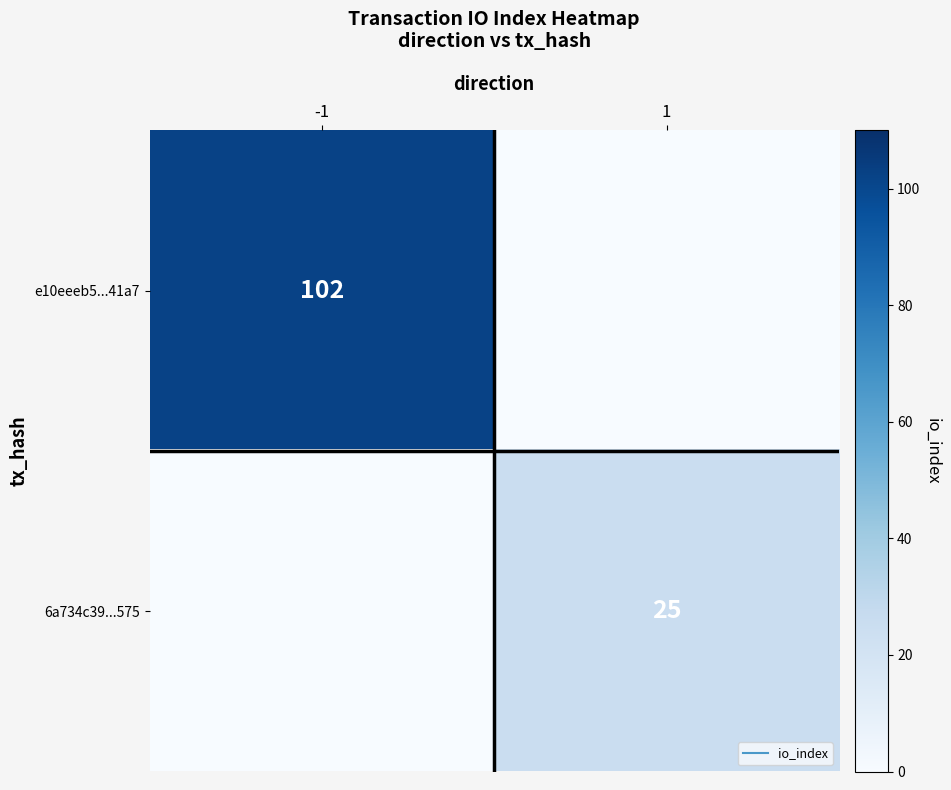

At how many categories does at least one series exceed 1?

2